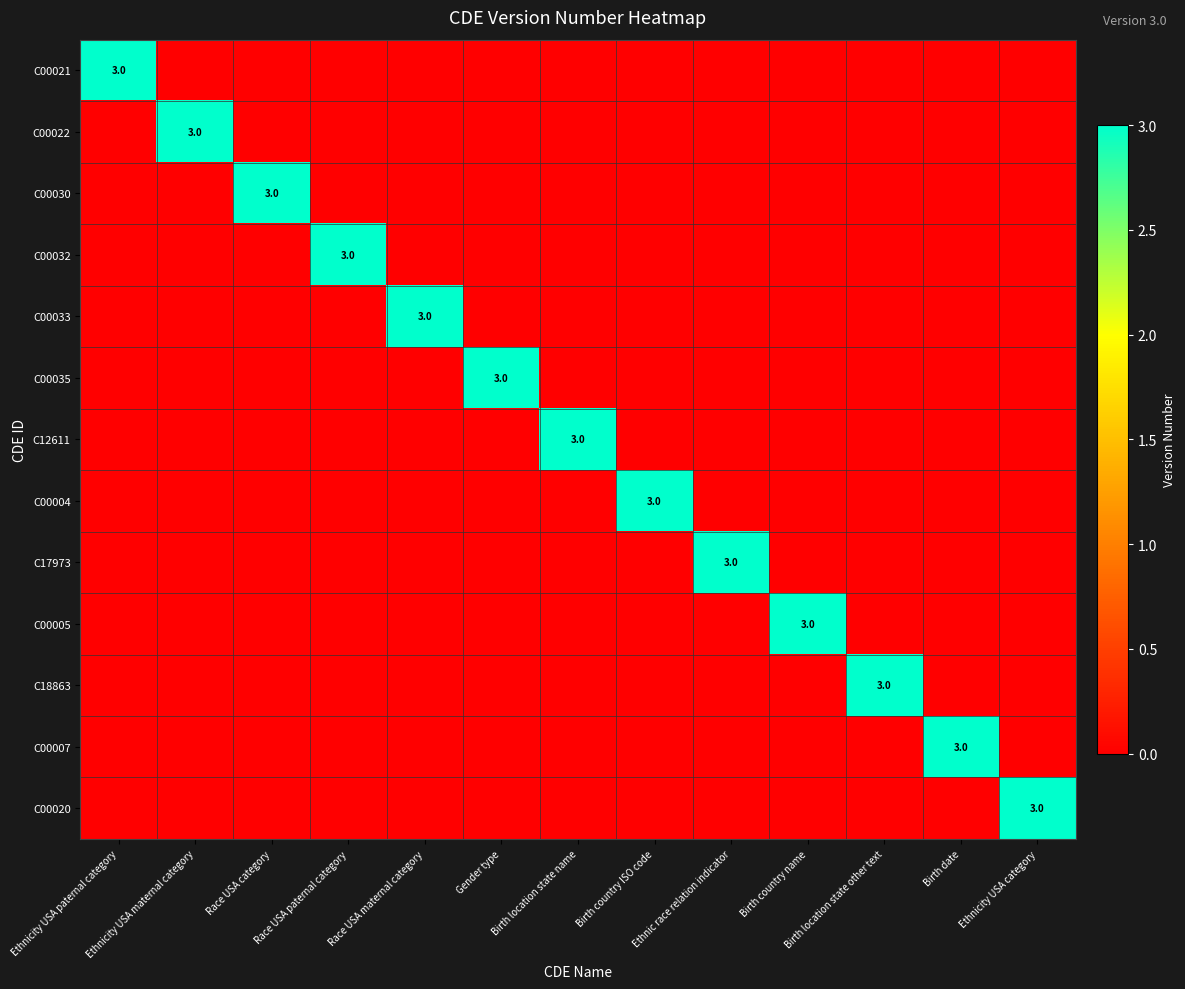

The C18863 series shows 5 at Birth location state other text. True or false?

False